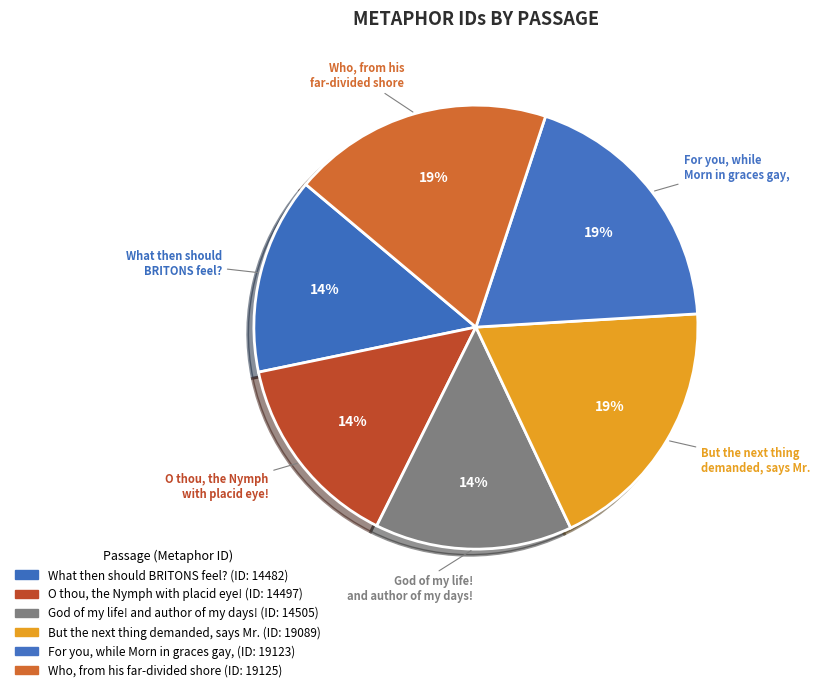

How much of the chart is everything except Who, from his far-divided shore?

81.0%